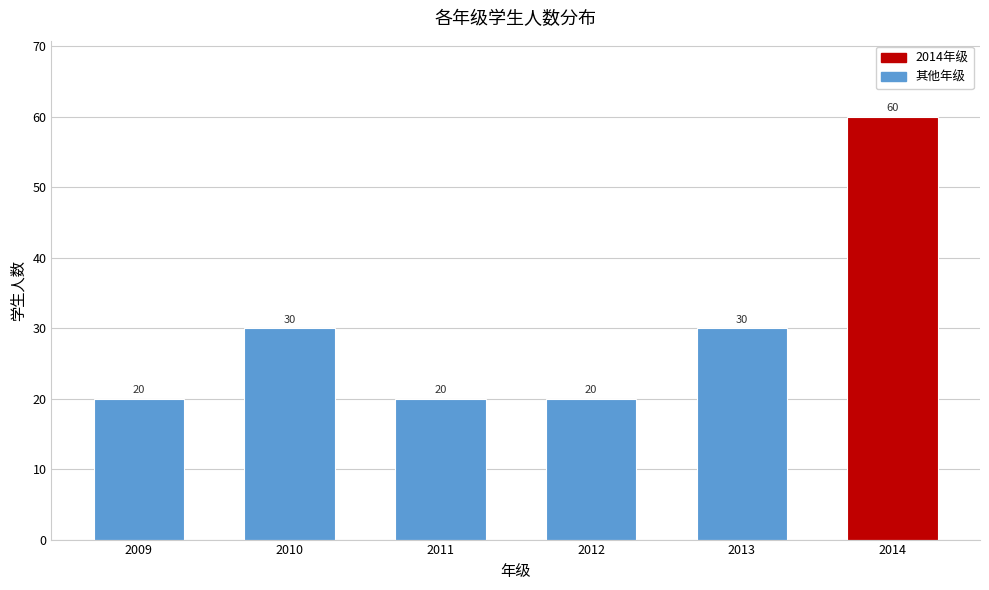

Reading right to left, extract all data points from this chart.

60	30	20	20	30	20